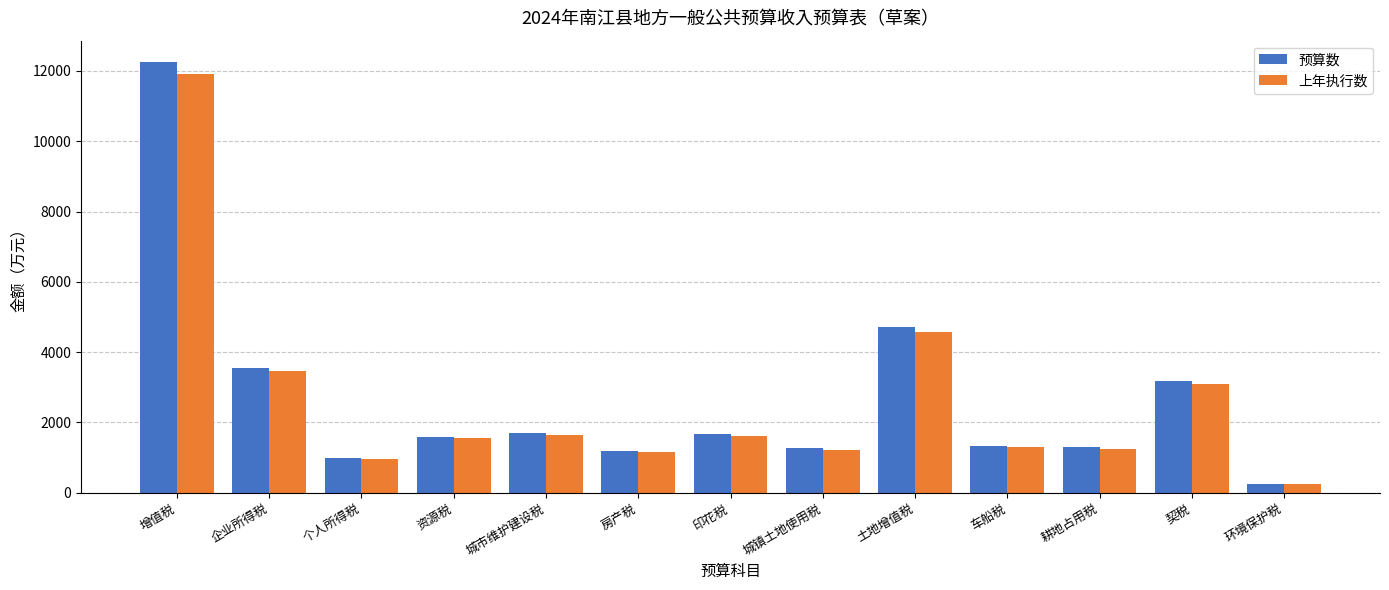

What is the average value of the 上年执行数 series?

2613